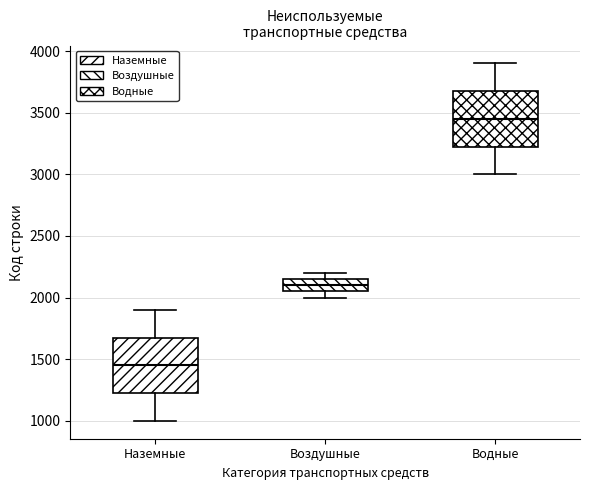

Reading left to right, read every box against the y-axis: the position of its median line, the range the box covers, and the ends of its whiskers. The values are not printed on the chart, so give them approximately, as read against the axis.

Наземные: median 1450, box 1250 to 1700, whiskers 1000 to 1900
Воздушные: median 2100, box 2050 to 2150, whiskers 2000 to 2200
Водные: median 3450, box 3250 to 3700, whiskers 3000 to 3900